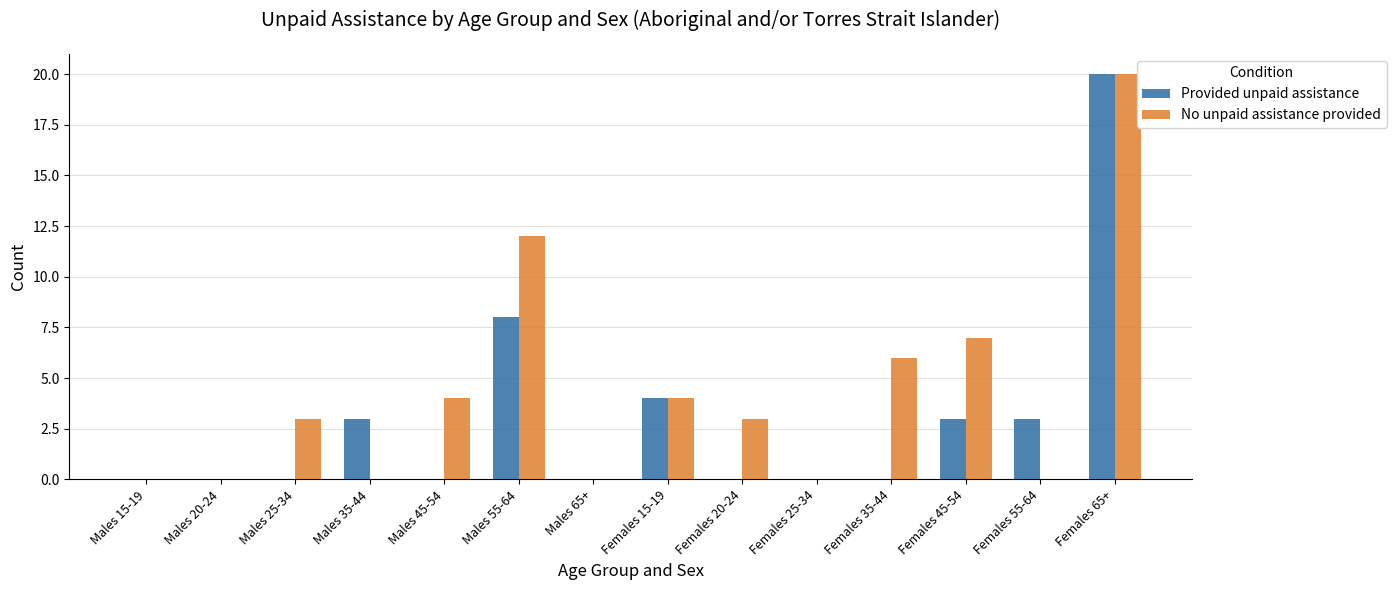

The No unpaid assistance provided series shows 3 at Females 20-24. True or false?

True